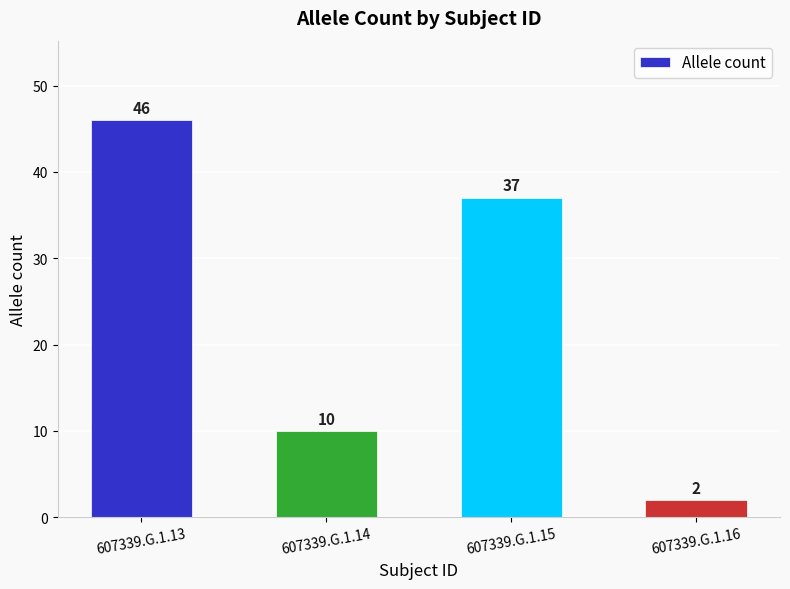

At which label does the data first exceed 37?

607339.G.1.13